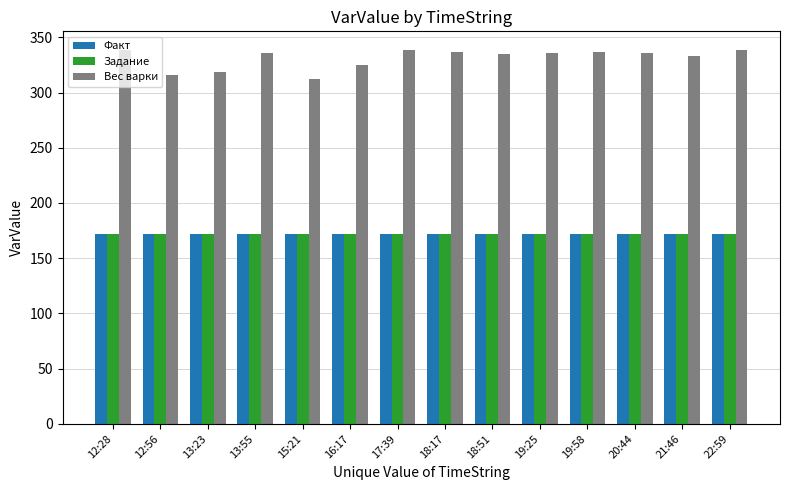

What is the label of the 14th bar from the left?

22:59